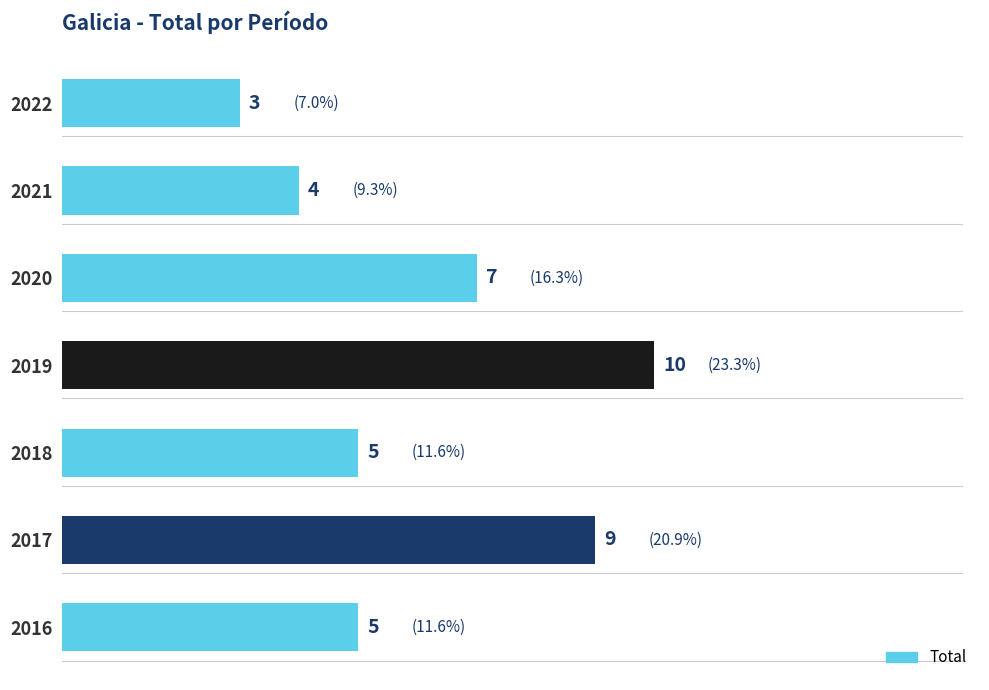

The chart shows a value of 5 at 2018. True or false?

True